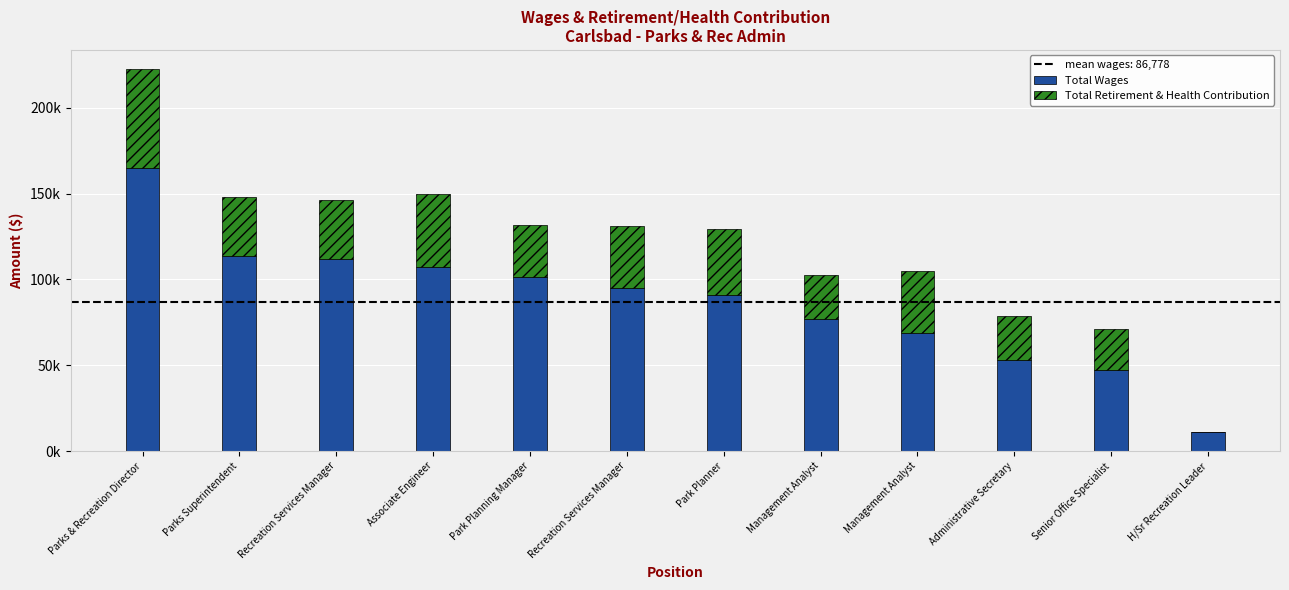

How many data points in Total Wages are less than 94710?

6